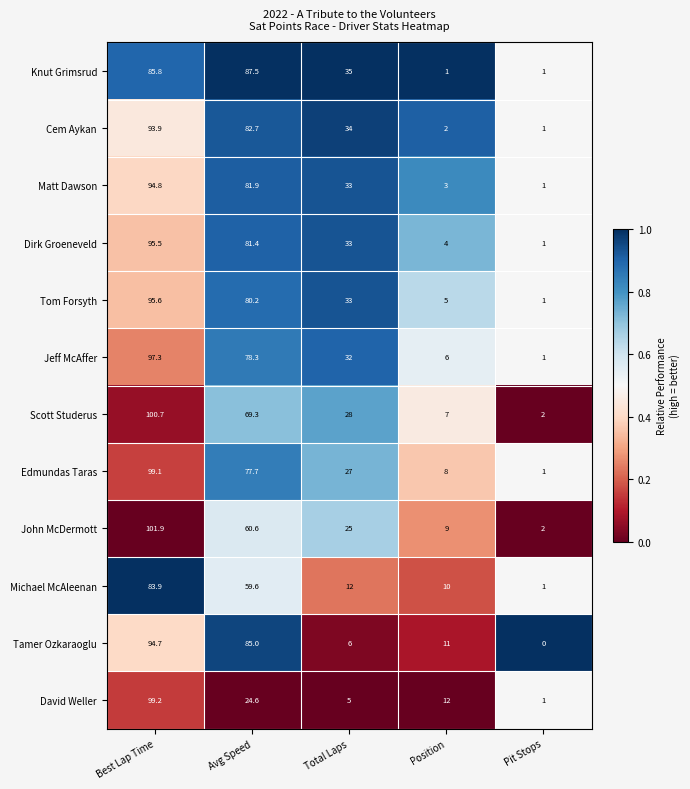

What is the difference between the maximum and minimum values in the Knut Grimsrud series?

86.5